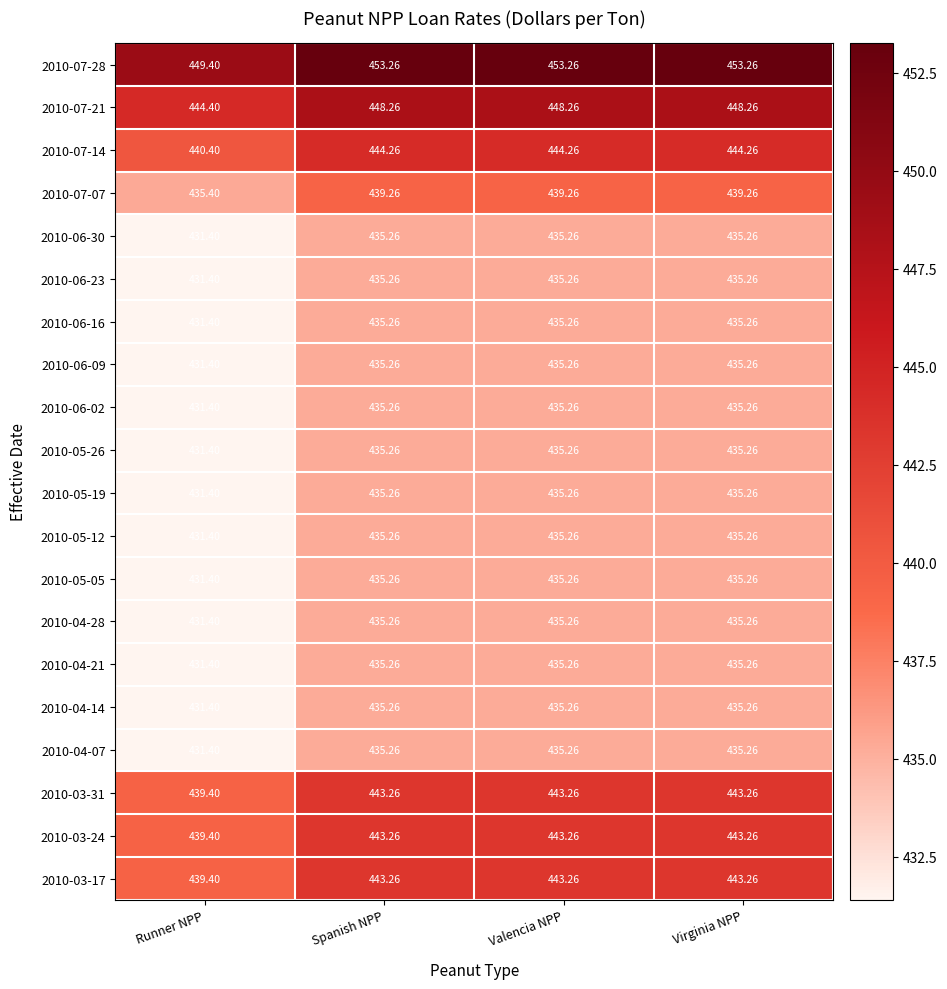

At which category does the chart reach its minimum across all series?

Runner NPP